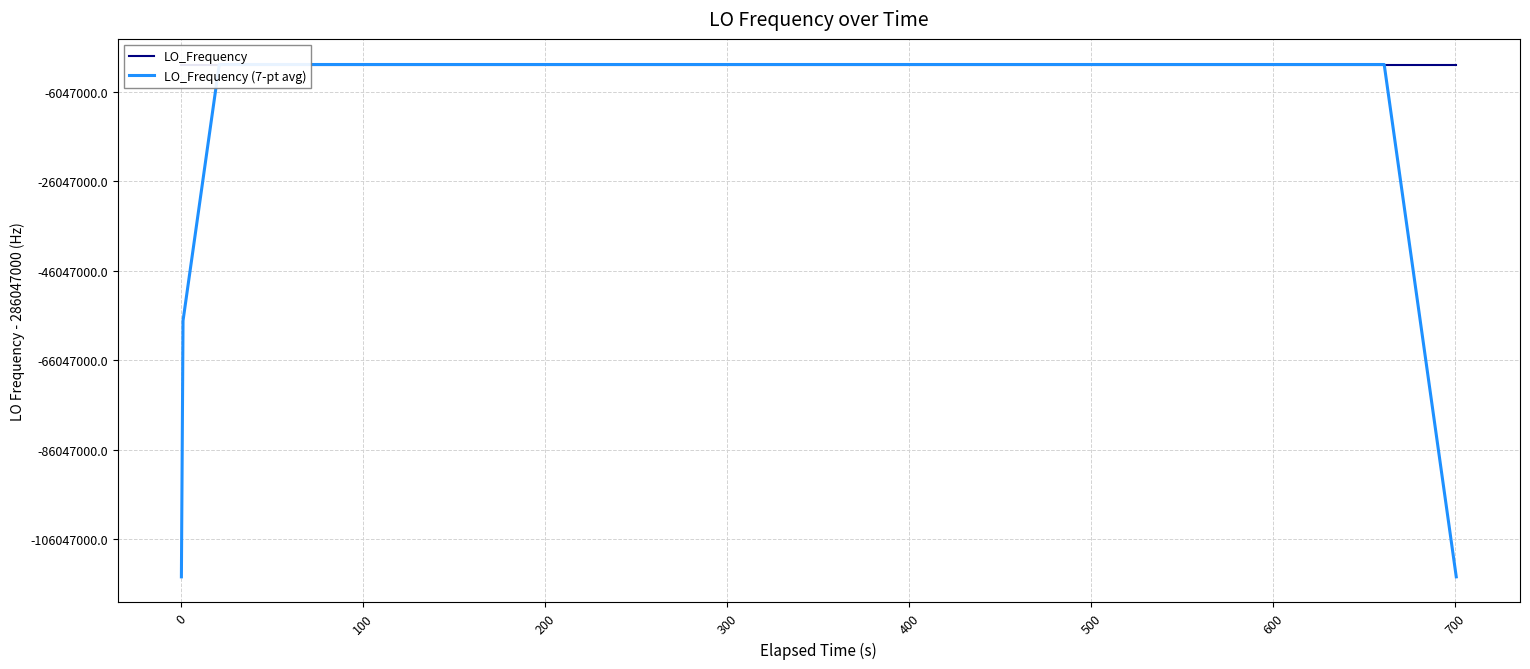

What is the value of the LO_Frequency point at the 38th from the left?

286047008.7